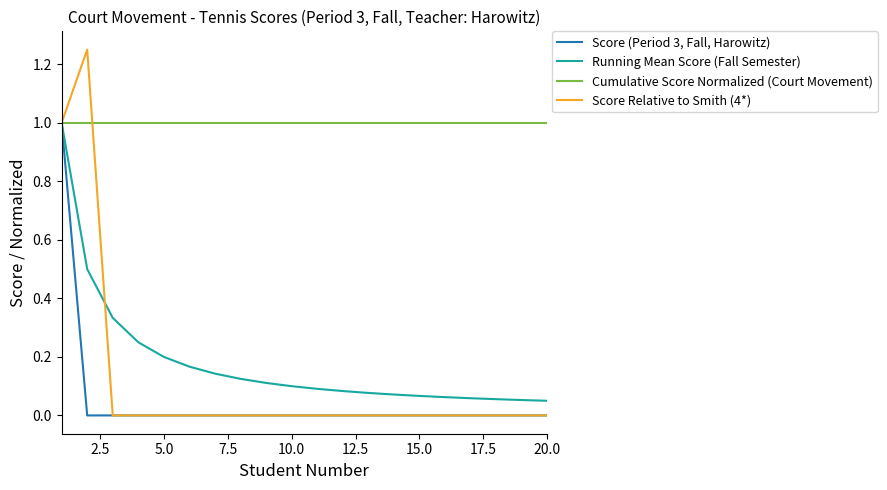

Which series has the widest spread of values?

Score Relative to Smith (4*)